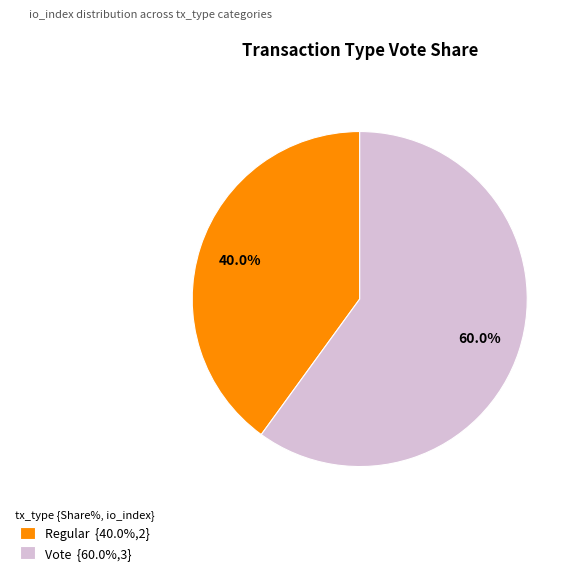

Count the number of slices in the pie.

2